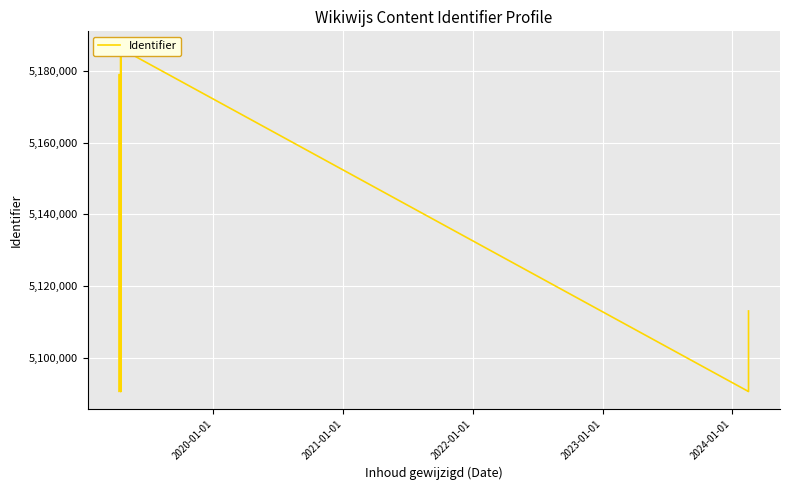

True or false: the data shows 8571933 at 13.

False